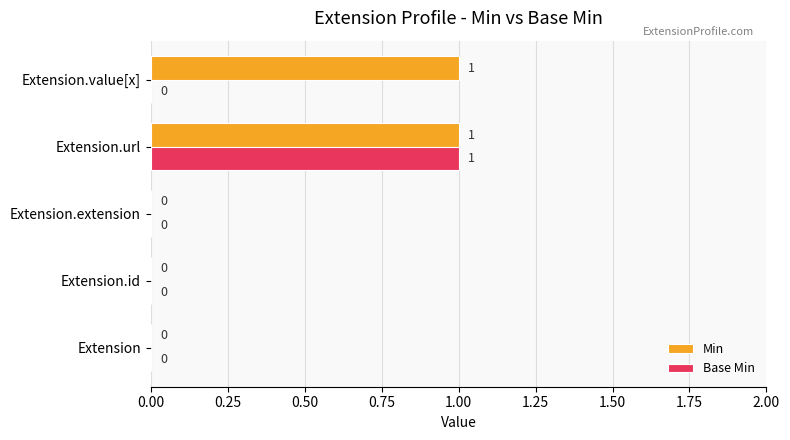

Which series has the largest total across all categories?

Min